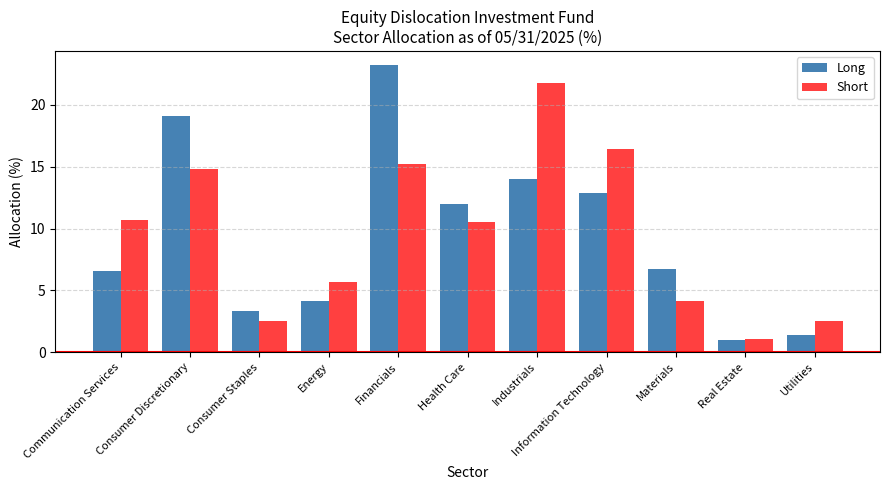

What is the lowest value of the Short series?

1.1